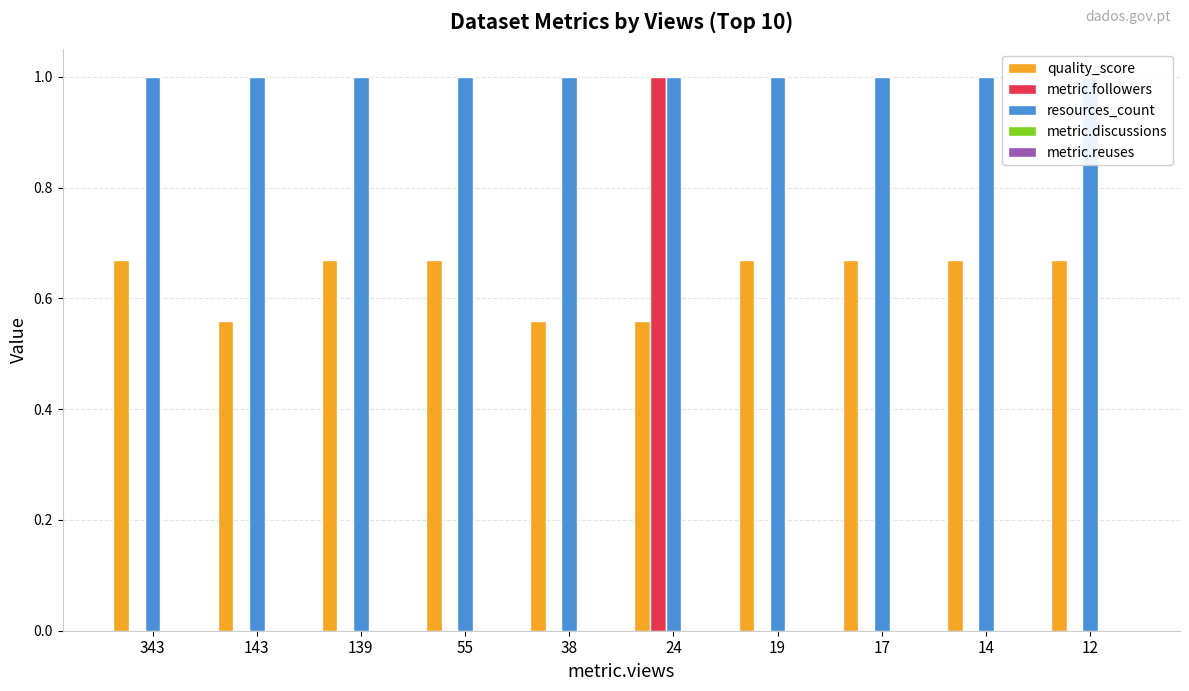

What is the average value of the metric.followers series?

0.1